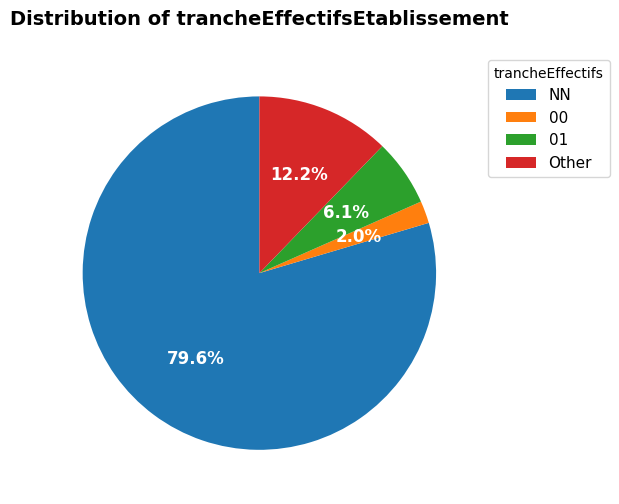

To the nearest percent, what percentage of the pie is 01?

6%